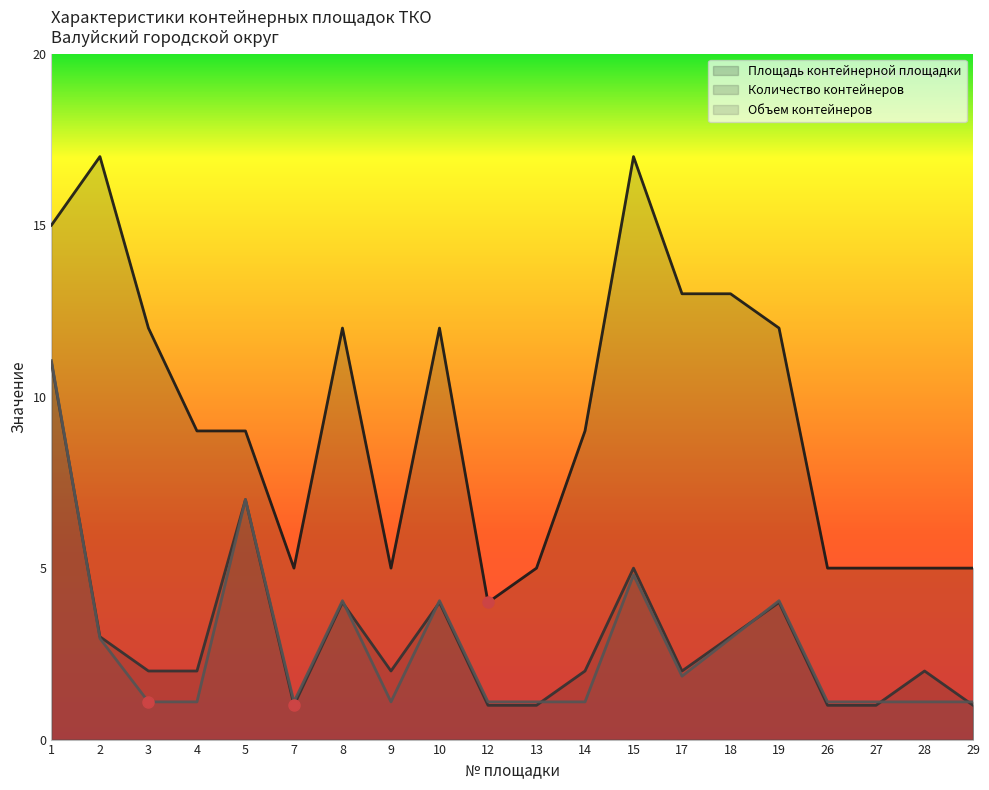

What are all the series names shown in the legend?

Площадь контейнерной площадки, Количество контейнеров, Объем контейнеров